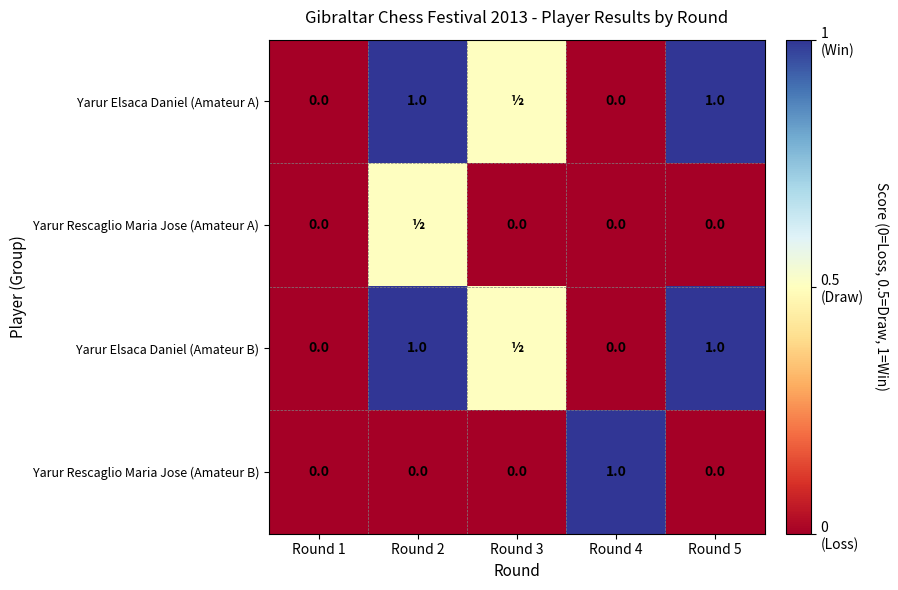

Which series changed the most between Round 1 and Round 4?

Yarur Rescaglio Maria Jose (Amateur B)